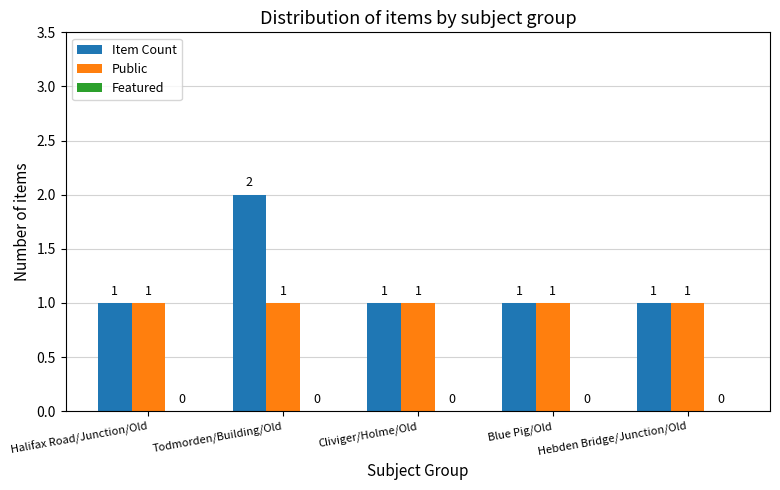

Which category has the highest value across all series?

Todmorden/Building/Old